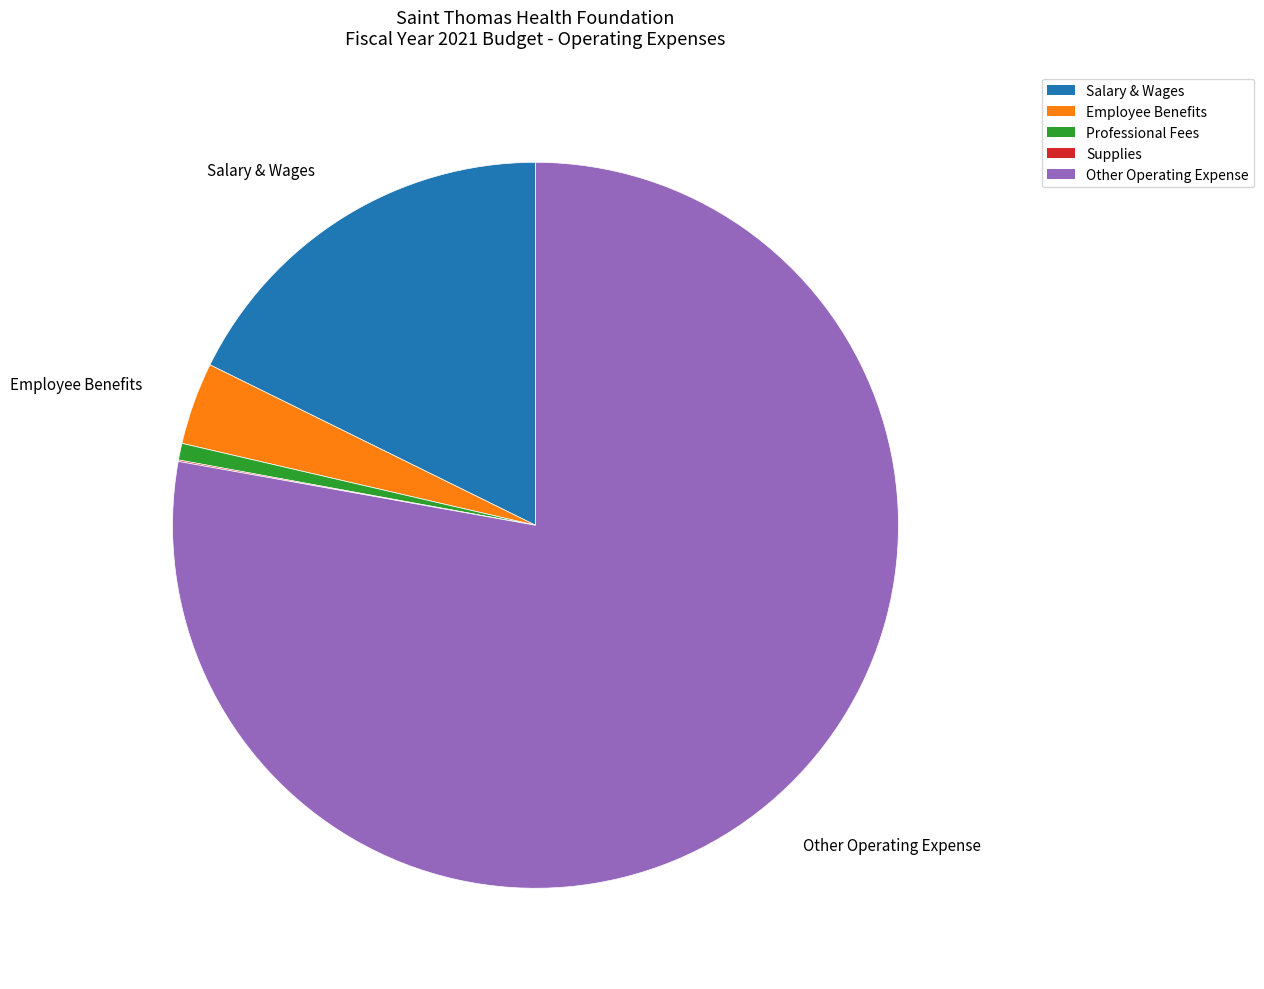

Which has a higher value, Salary & Wages or Professional Fees?

Salary & Wages